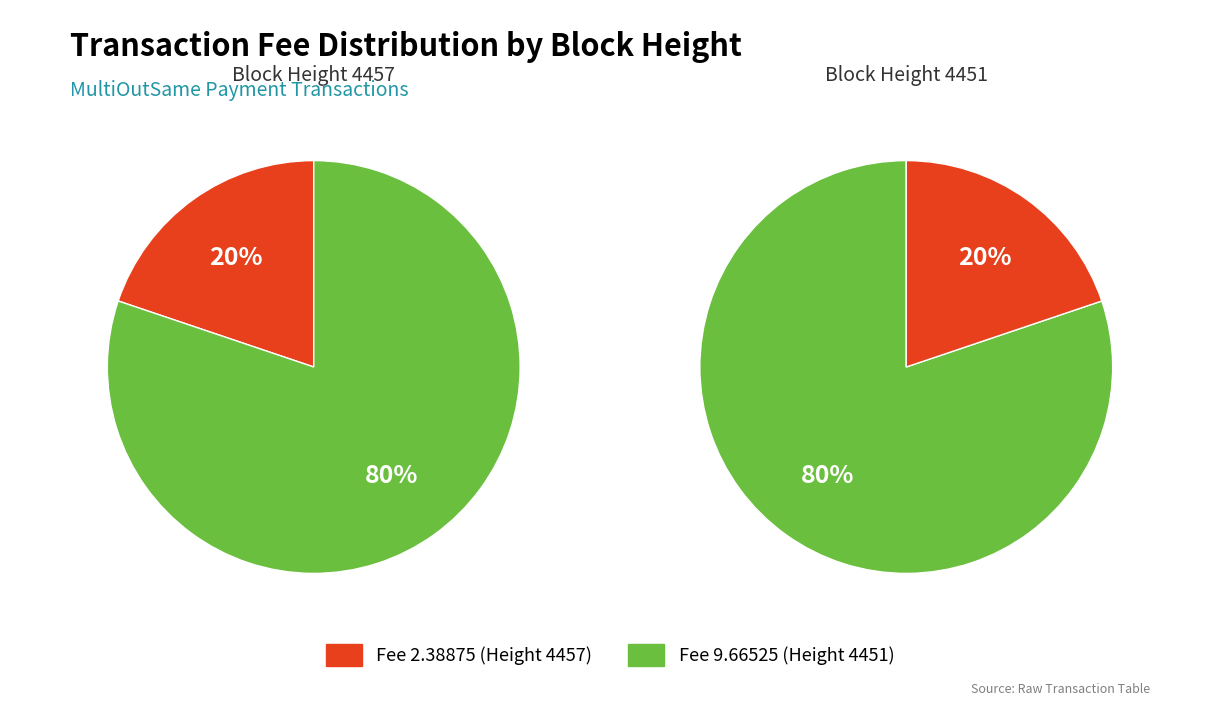

Is the sum of 4457 and 4451 greater than half?

Yes